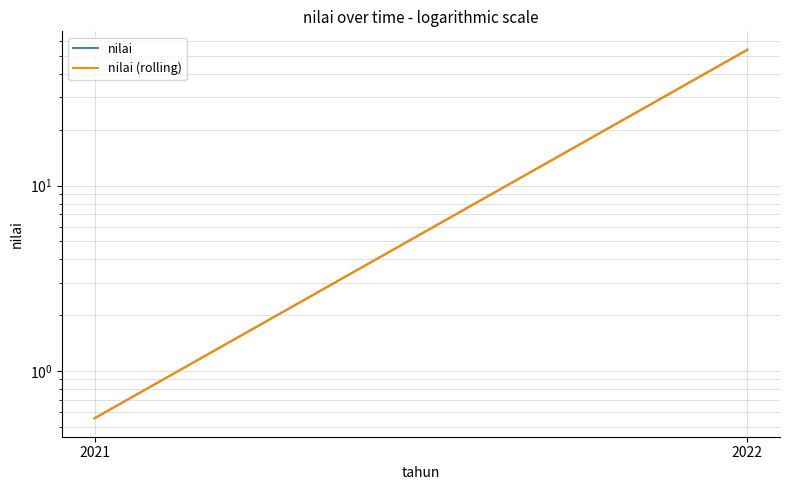

List the labels in order of nilai value, largest first.

2022, 2021